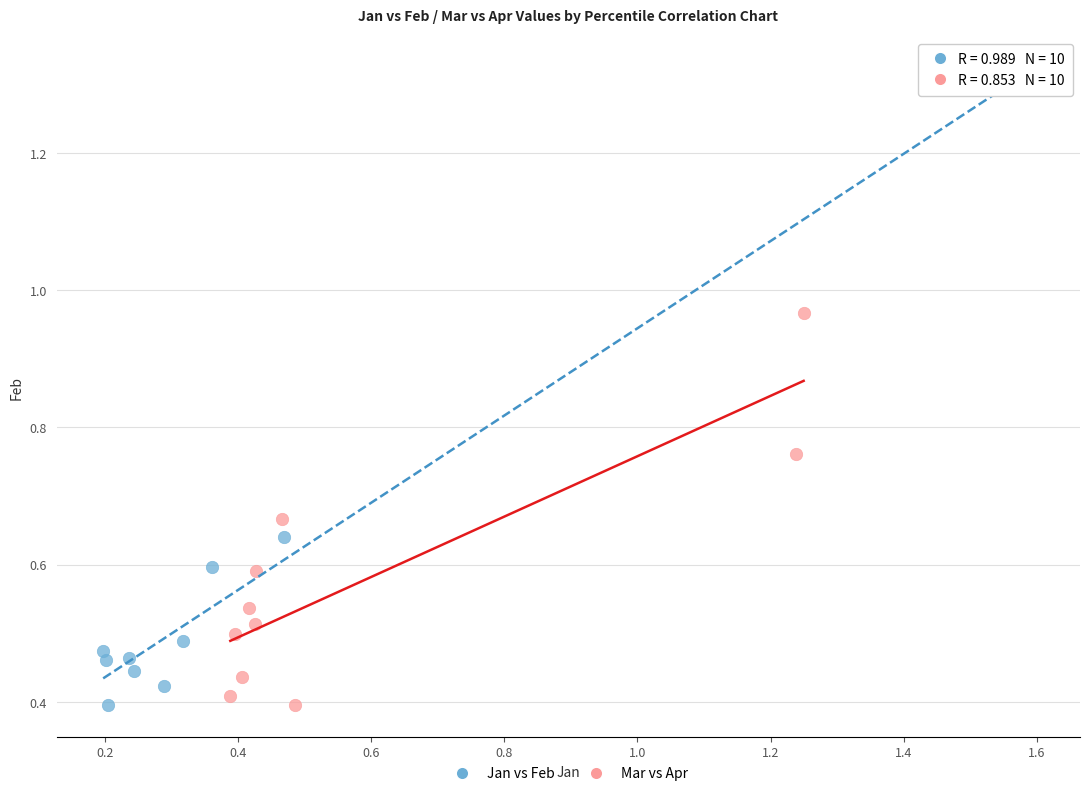

What are all the series names shown in the legend?

Jan vs Feb, Mar vs Apr